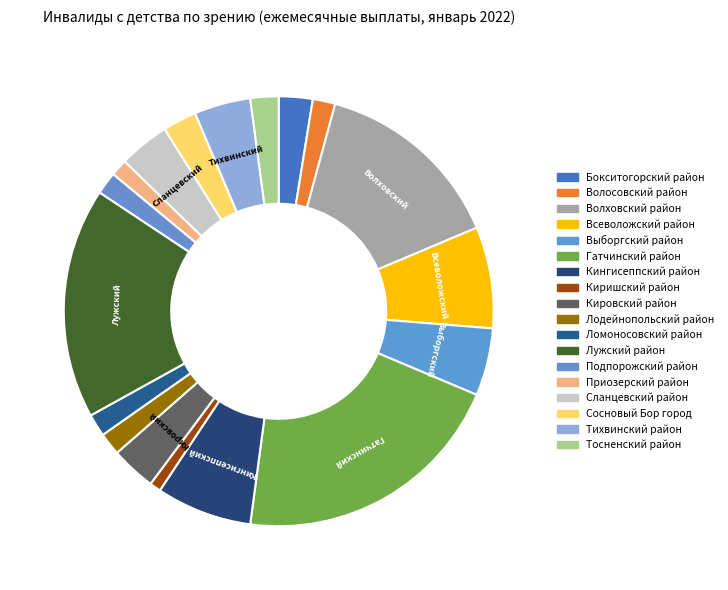

Which slice is the largest?

Гатчинский район